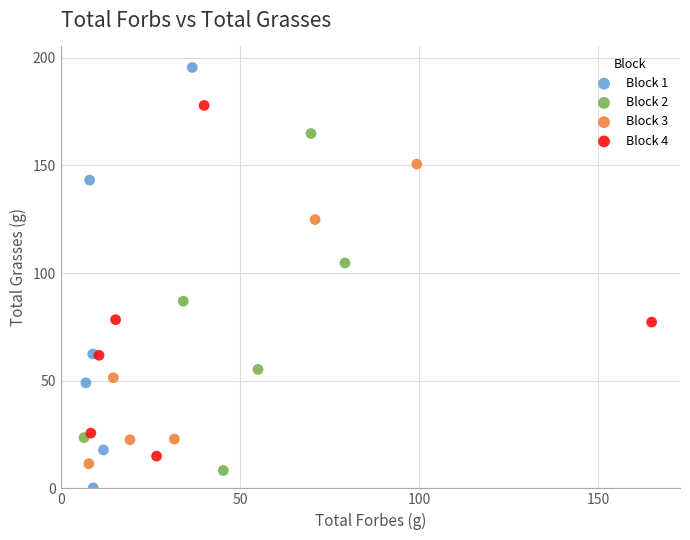

Which series contains the highest Y value?

Block 1